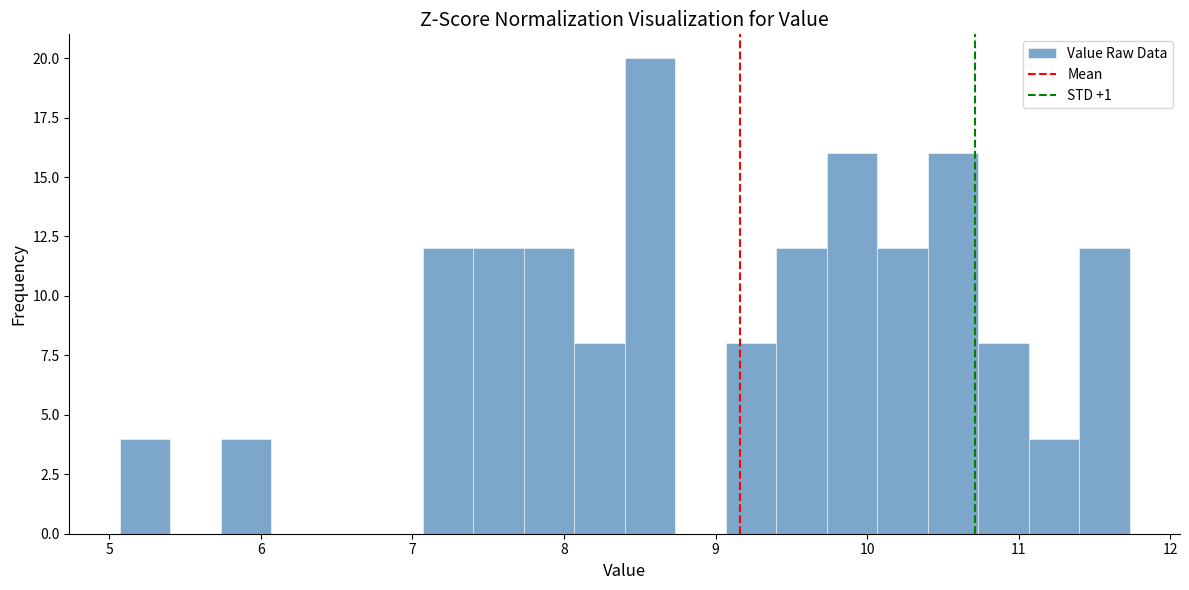

Read against the x-axis, roughly where is the centre of the tallest bar?

8.6